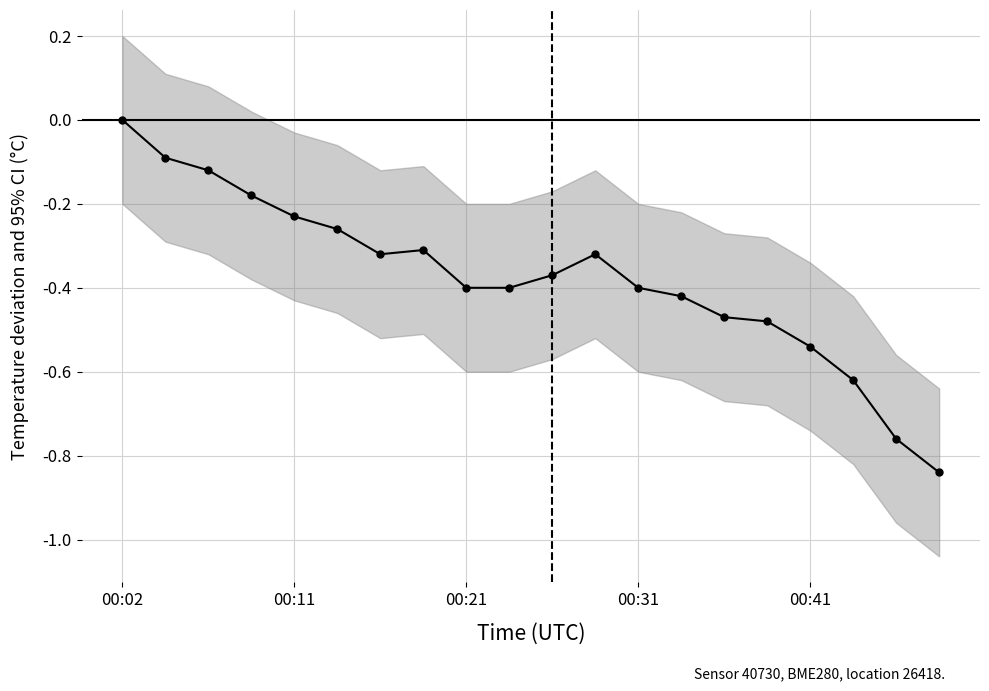

How many interior local valleys (lower than both neighbors) does the data have?

1